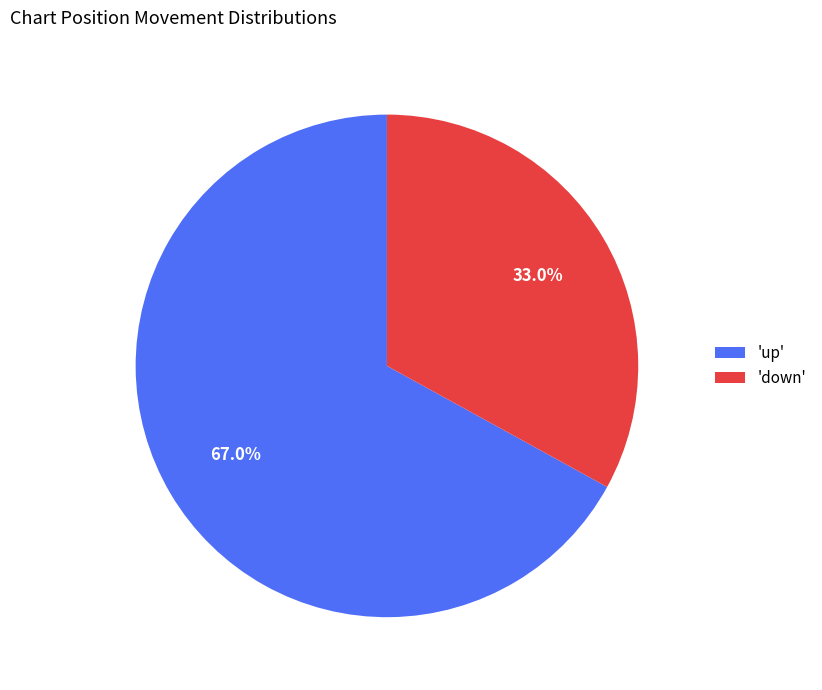

Rank the categories by value from lowest to highest.

'down', 'up'